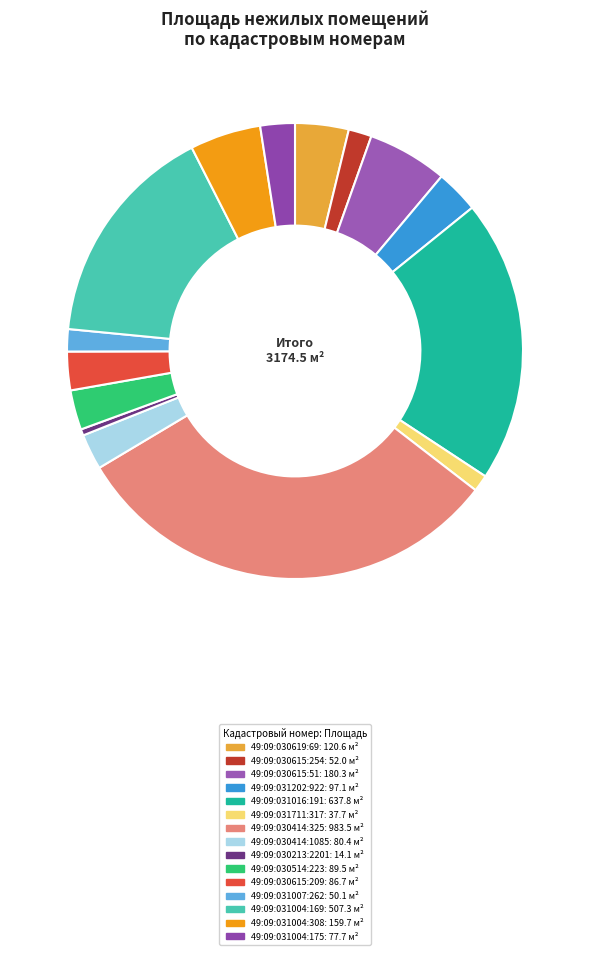

How many segments does this pie chart have?

15